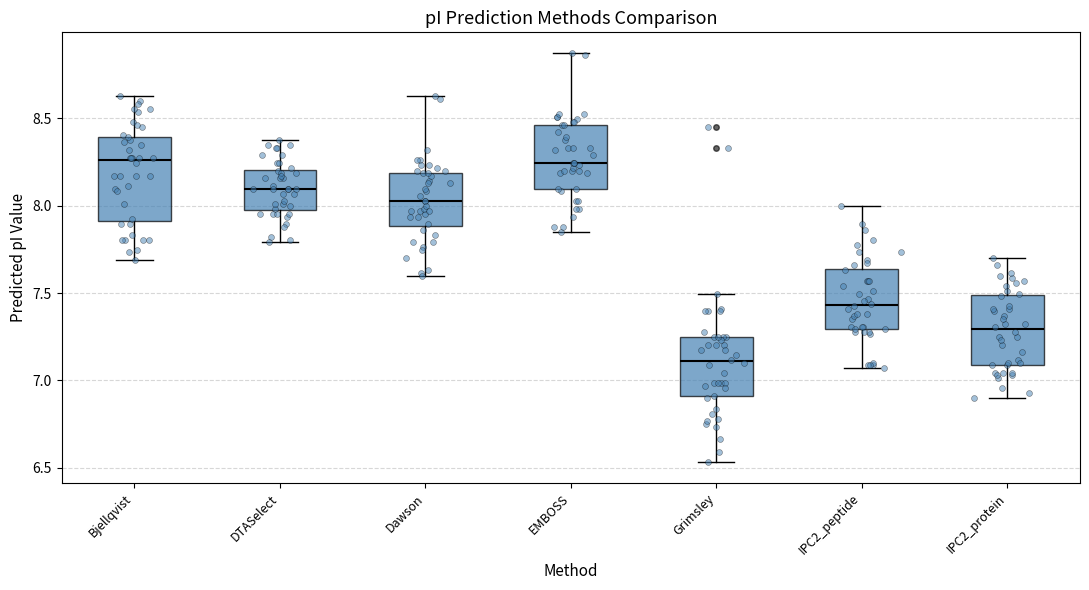

Comparing the boxes themselves (not the whiskers), which one is the tallest?

Bjellqvist